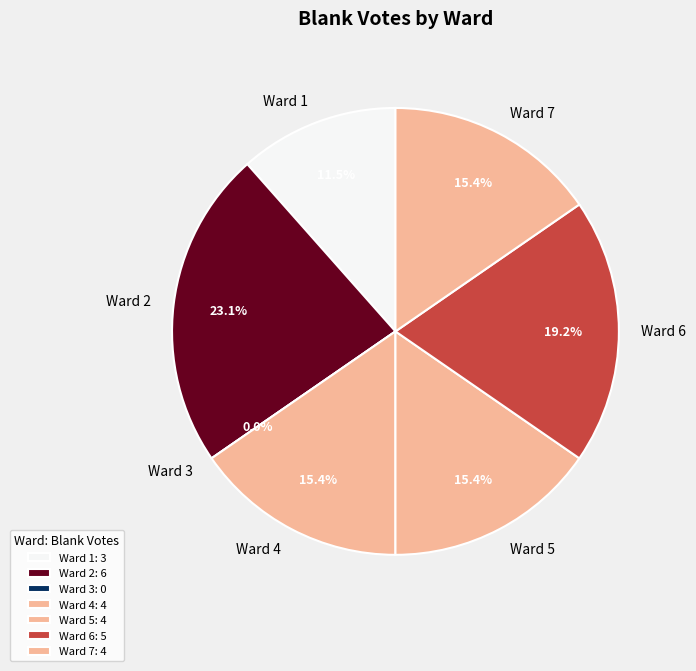

What is the ratio of the value at Ward 7 to the value at Ward 1?

1.3